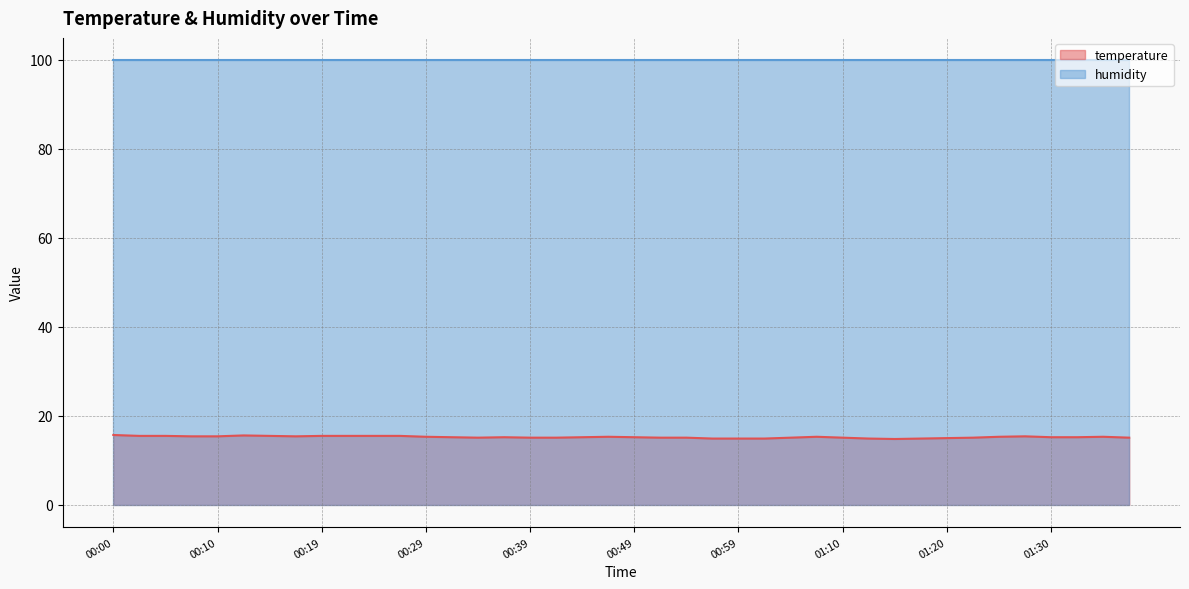

What is the smallest value displayed?

14.8